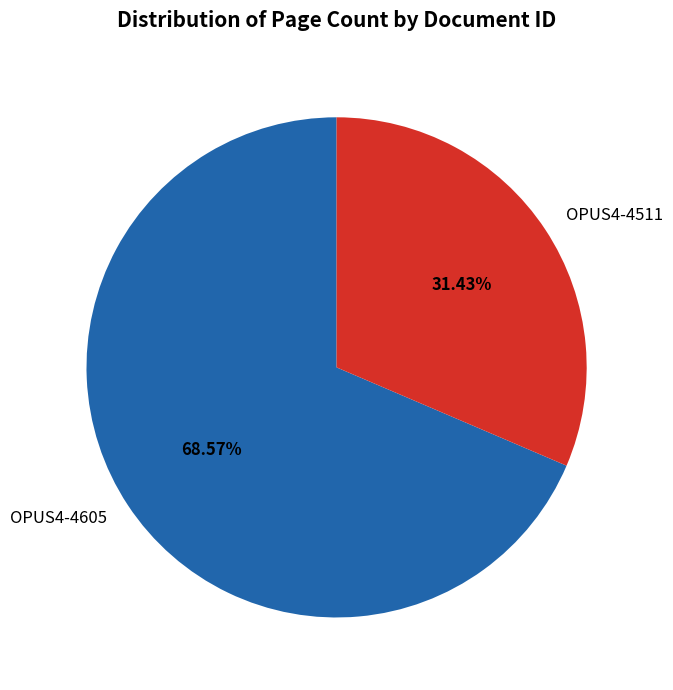

Is there any slice that represents more than half of the pie?

Yes